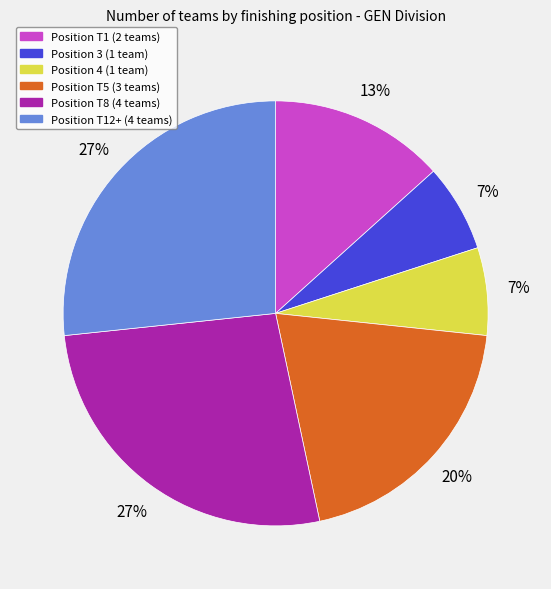

Is there any slice that represents more than half of the pie?

No